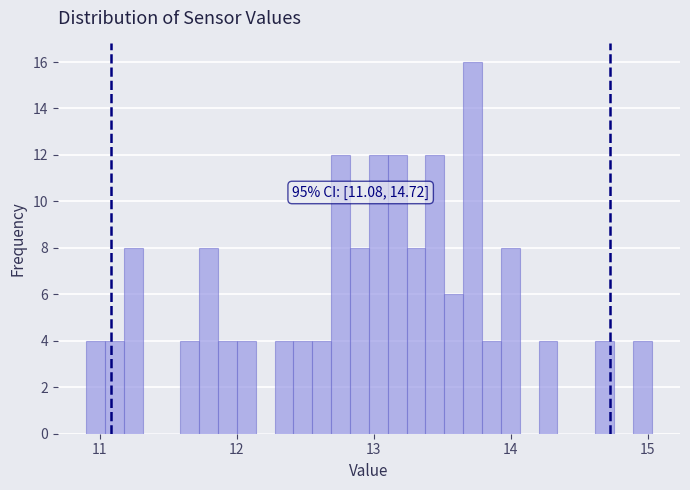

Read against the x-axis, roughly where is the centre of the tallest bar?

13.7